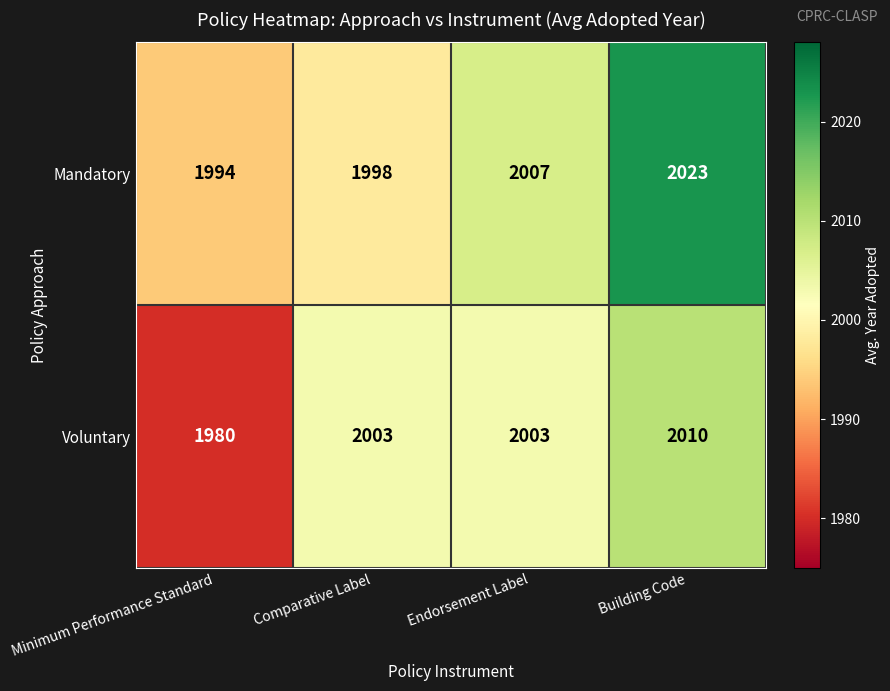

Is it true that Mandatory equals 1200 at Building Code?

False